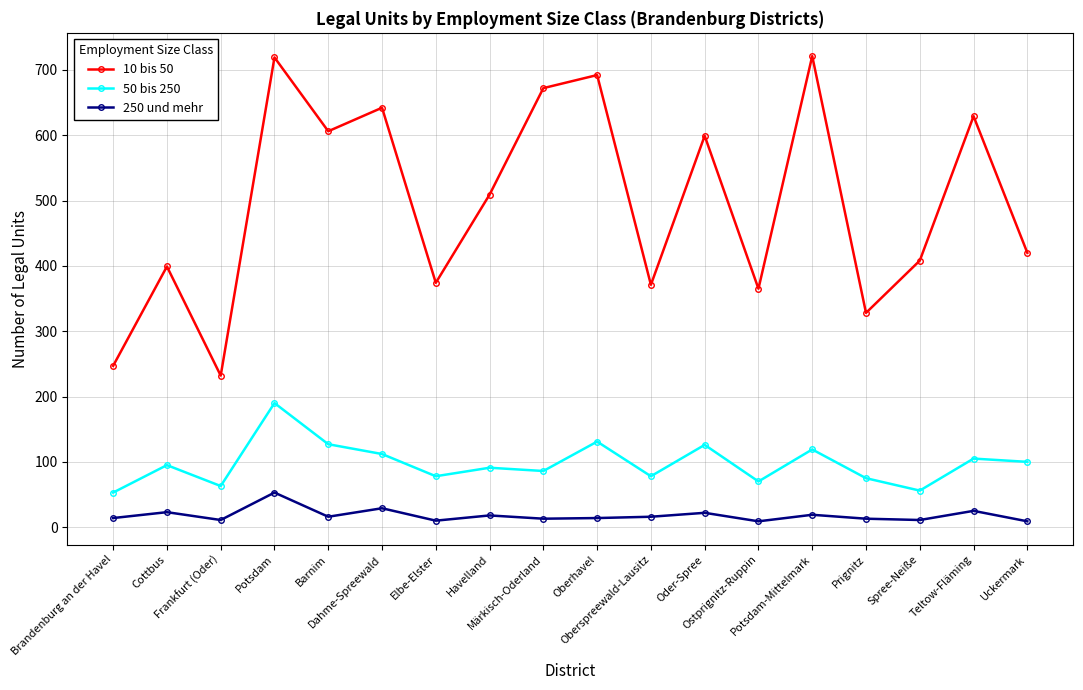

What is the minimum value for 10 bis 50?

232